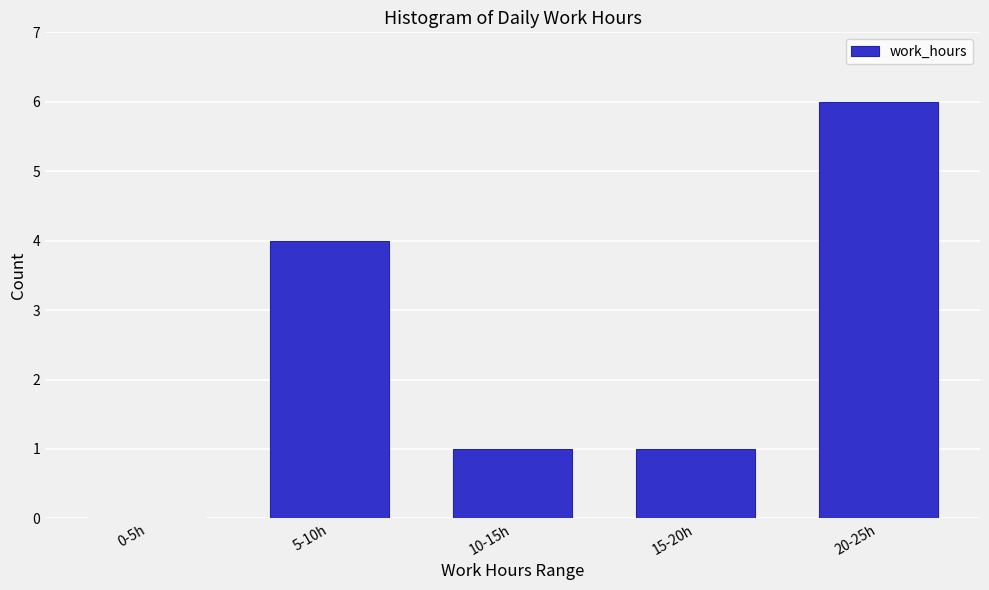

Reading left to right, transcribe all the data shown in this chart.

0-5h=0	5-10h=4	10-15h=1	15-20h=1	20-25h=6